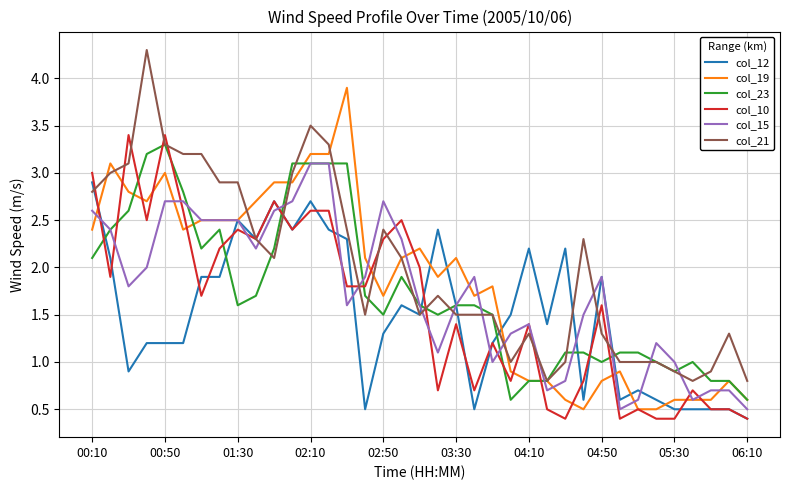

What is the minimum value shown in the chart?

0.4